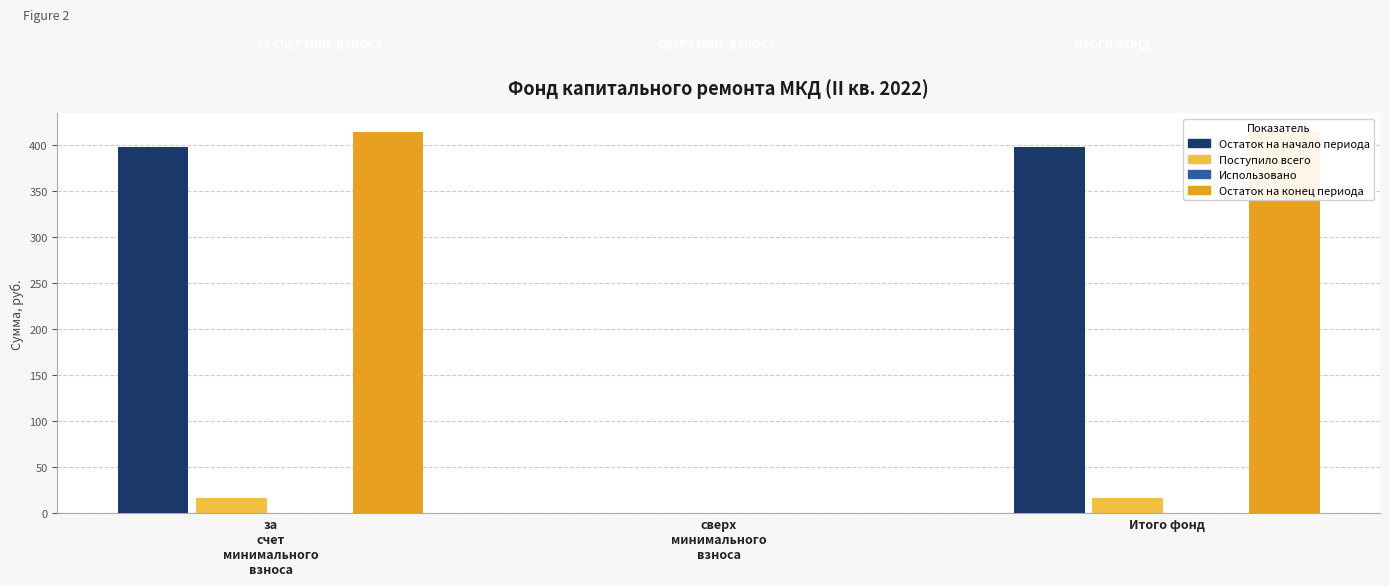

How many series are shown in this chart?

4